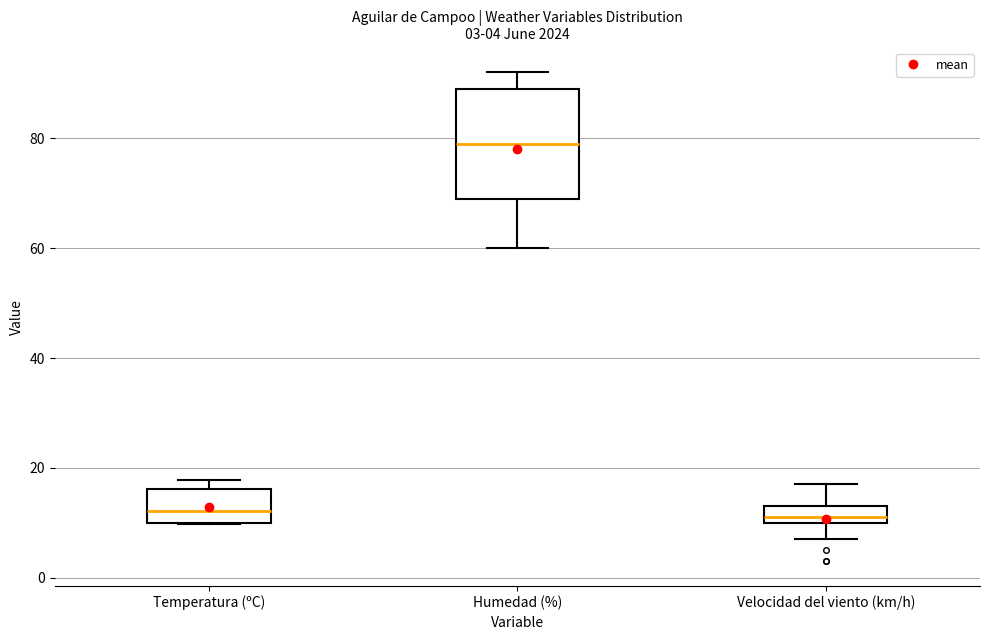

Which box is the tallest, from its lower edge to its upper edge?

Humedad (%)